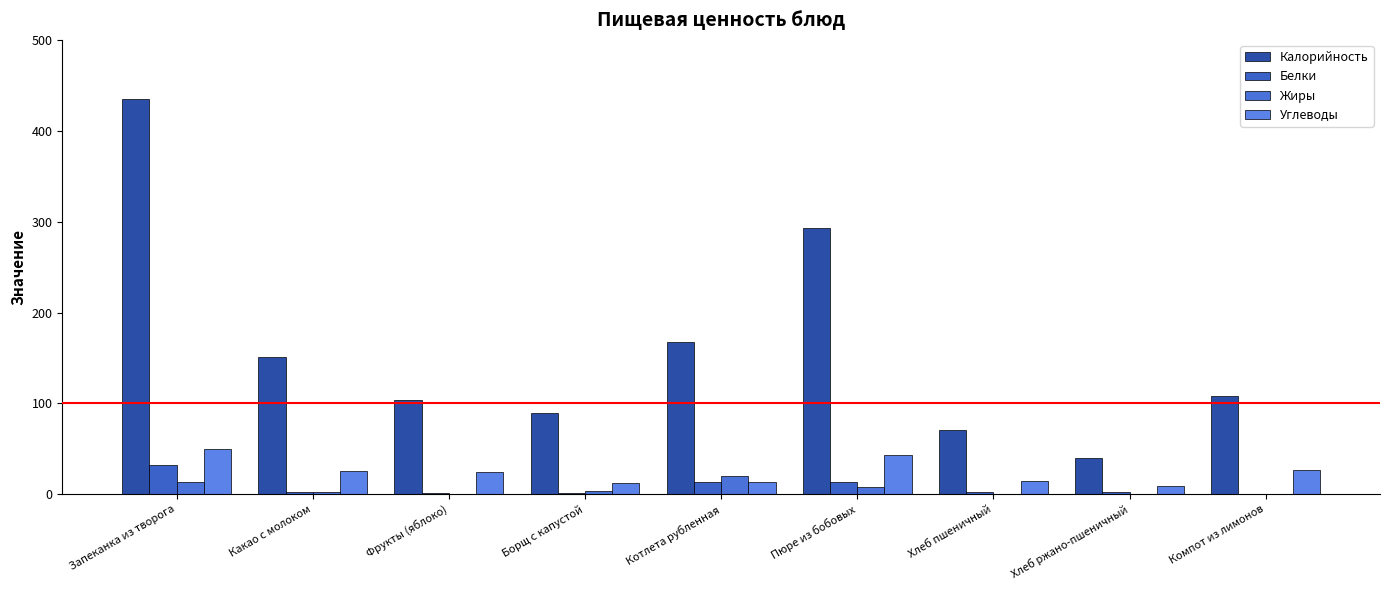

Reading left to right, what are all the values shown in this chart?

Калорийность: Запеканка из творога=435	Какао с молоком=151	Фрукты (яблоко)=104	Борщ с капустой=90	Котлета рубленная=168	Пюре из бобовых=293	Хлеб пшеничный=71	Хлеб ржано-пшеничный=40	Компот из лимонов=108
Белки: Запеканка из творога=32	Какао с молоком=3	Фрукты (яблоко)=1	Борщ с капустой=1	Котлета рубленная=14	Пюре из бобовых=13	Хлеб пшеничный=2	Хлеб ржано-пшеничный=2	Компот из лимонов=0
Жиры: Запеканка из творога=13	Какао с молоком=3	Фрукты (яблоко)=0	Борщ с капустой=4	Котлета рубленная=20	Пюре из бобовых=8	Хлеб пшеничный=0	Хлеб ржано-пшеничный=0	Компот из лимонов=0
Углеводы: Запеканка из творога=50	Какао с молоком=26	Фрукты (яблоко)=25	Борщ с капустой=12	Котлета рубленная=13	Пюре из бобовых=43	Хлеб пшеничный=15	Хлеб ржано-пшеничный=9	Компот из лимонов=27